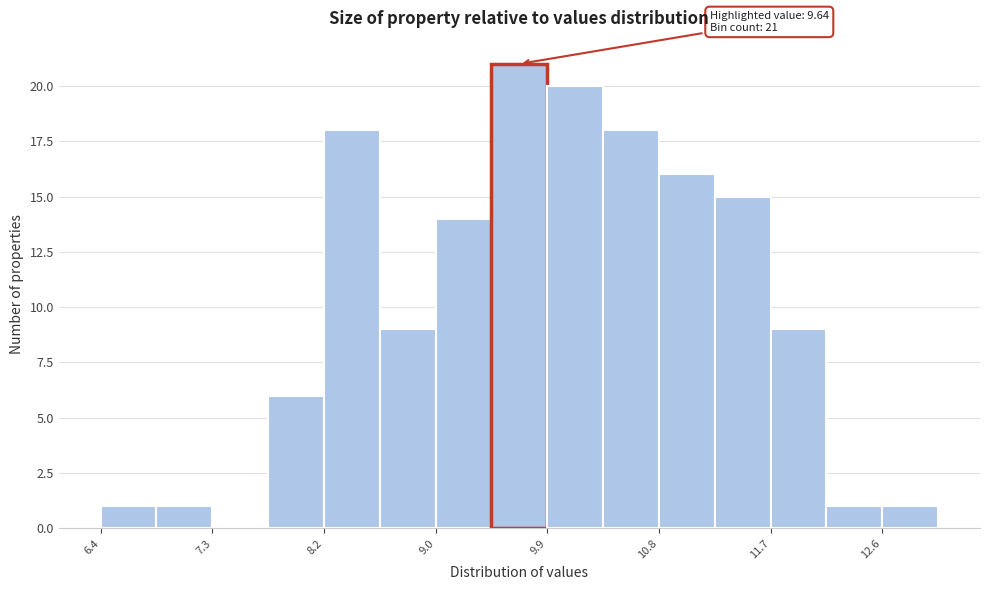

Over which range of the x-axis is the bar tallest?

9.48 to 9.92